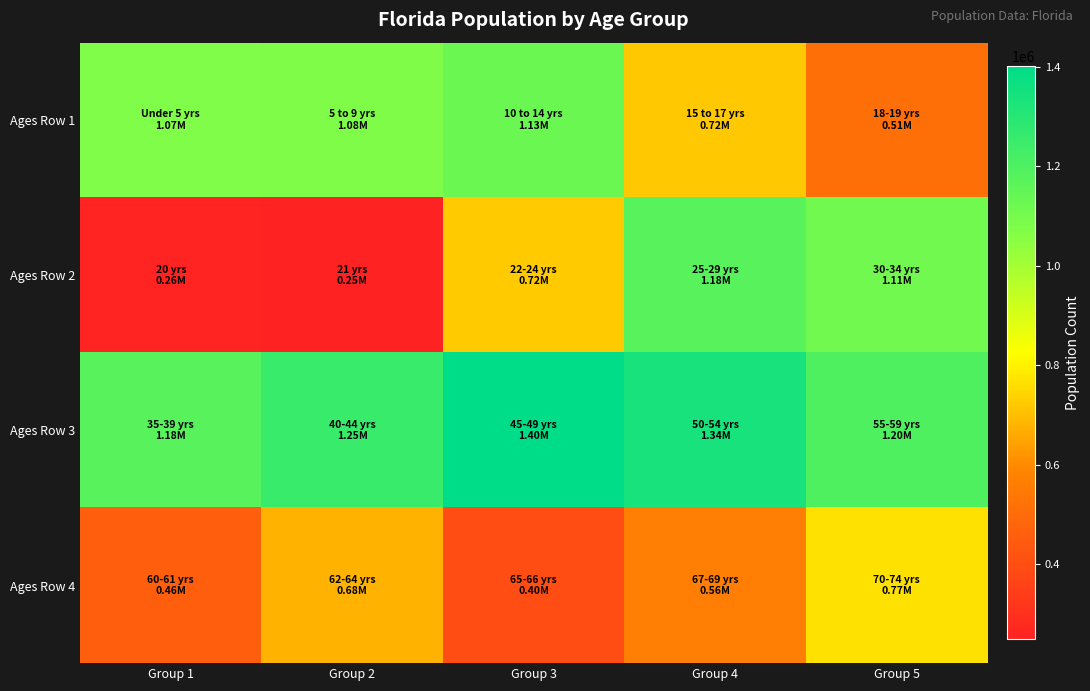

Reading left to right, what are all the values shown in this chart?

Ages Row 1: Group 1=1073506	Group 2=1080255	Group 3=1130847	Group 4=717483	Group 5=510899
Ages Row 2: Group 1=258030	Group 2=248602	Group 3=722126	Group 4=1179227	Group 5=1110318
Ages Row 3: Group 1=1178467	Group 2=1252787	Group 3=1401202	Group 4=1340291	Group 5=1202418
Ages Row 4: Group 1=458751	Group 2=676499	Group 3=397917	Group 4=561316	Group 5=768707